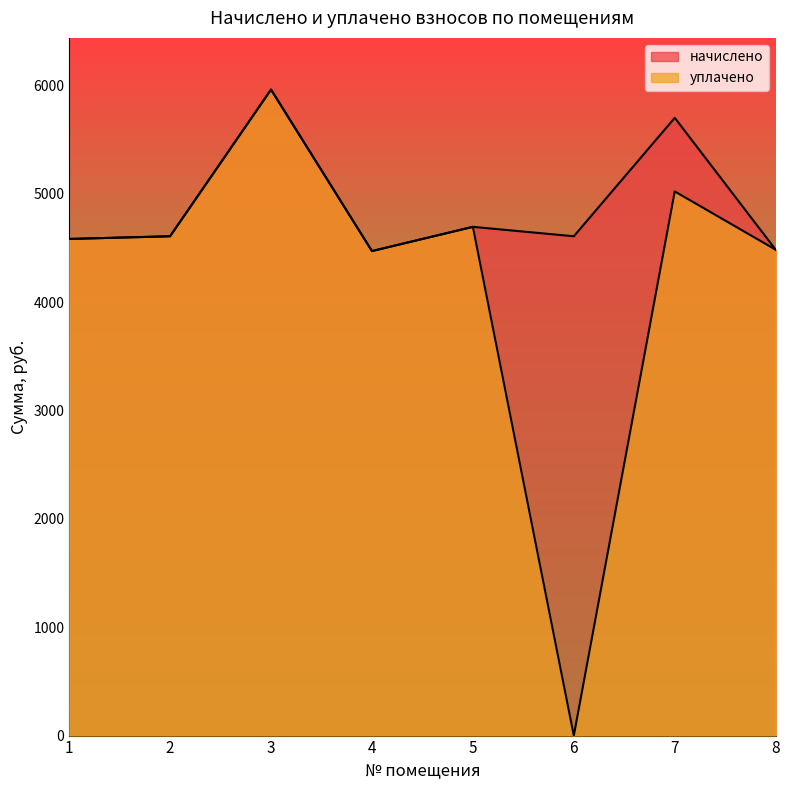

Count the number of data series in this chart.

2